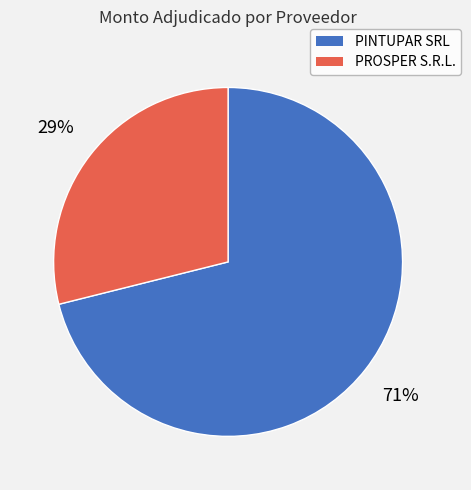

To the nearest percent, what is the difference between the PINTUPAR SRL and PROSPER S.R.L. slice percentages?

42%